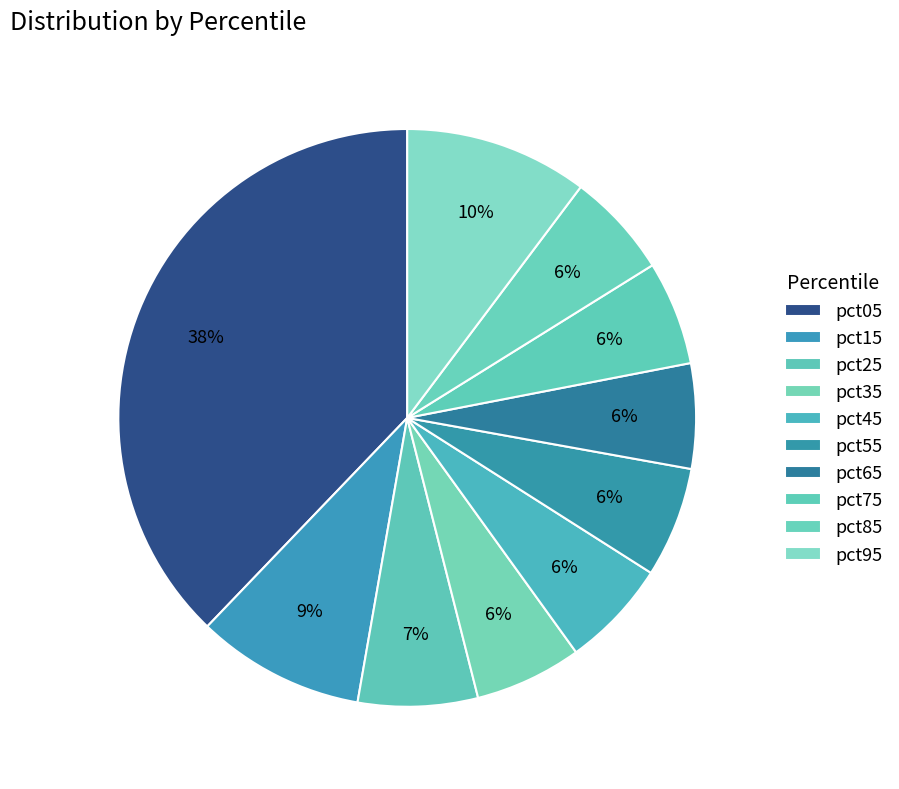

Count the number of slices in the pie.

10